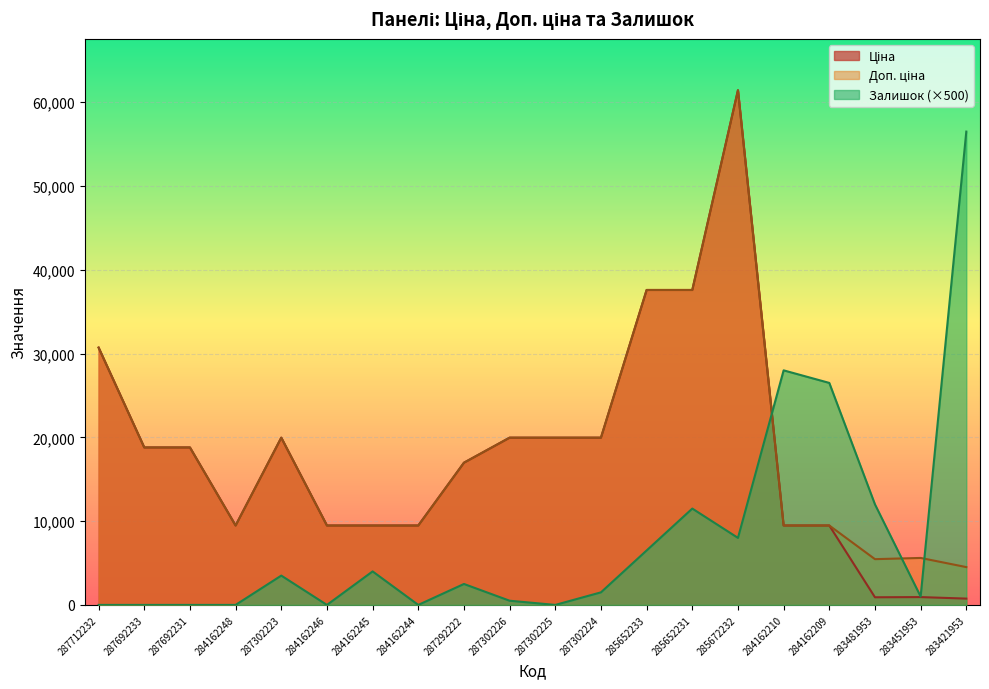

Between 287302223 and 284162209, which series saw the biggest shift?

Залишок (×500)